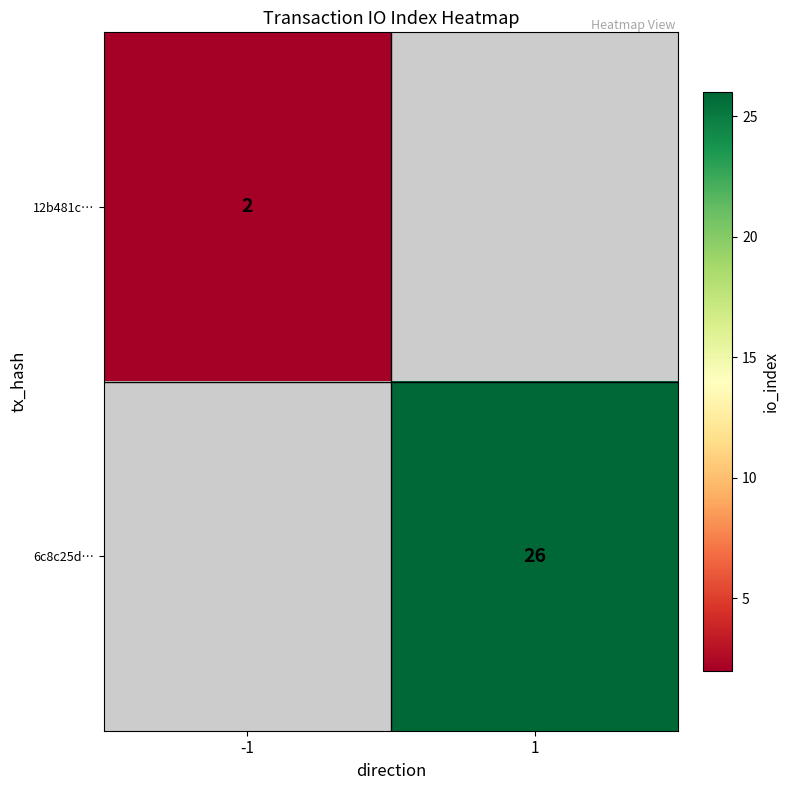

What is the minimum value shown in the chart?

2.0